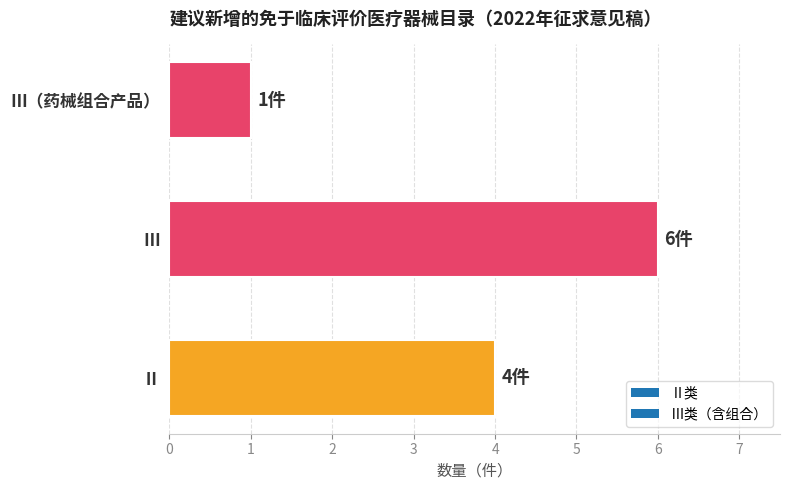

Are the bars horizontal?

Yes